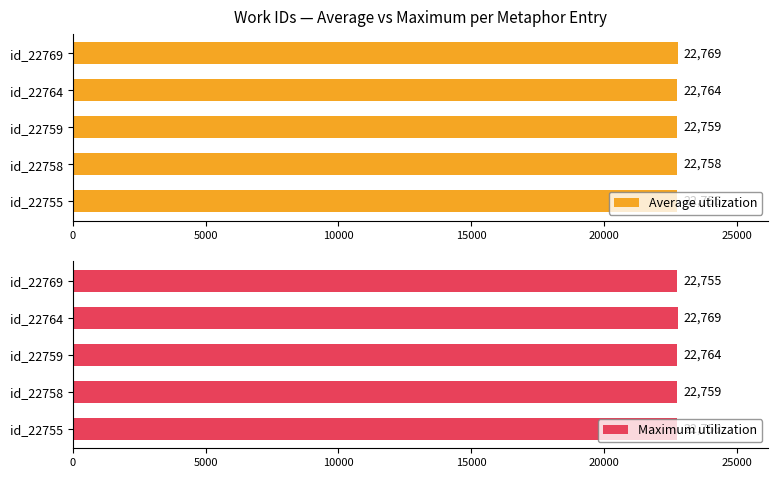

What is the minimum value for Average utilization?

22755